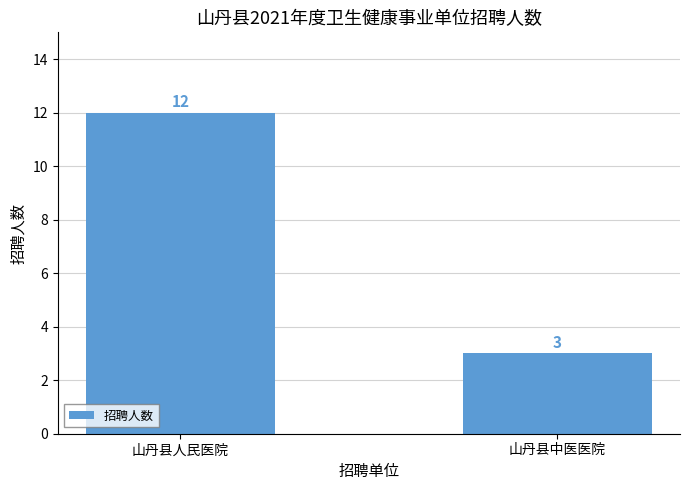

What is the label of the 1st bar from the right?

山丹县中医医院